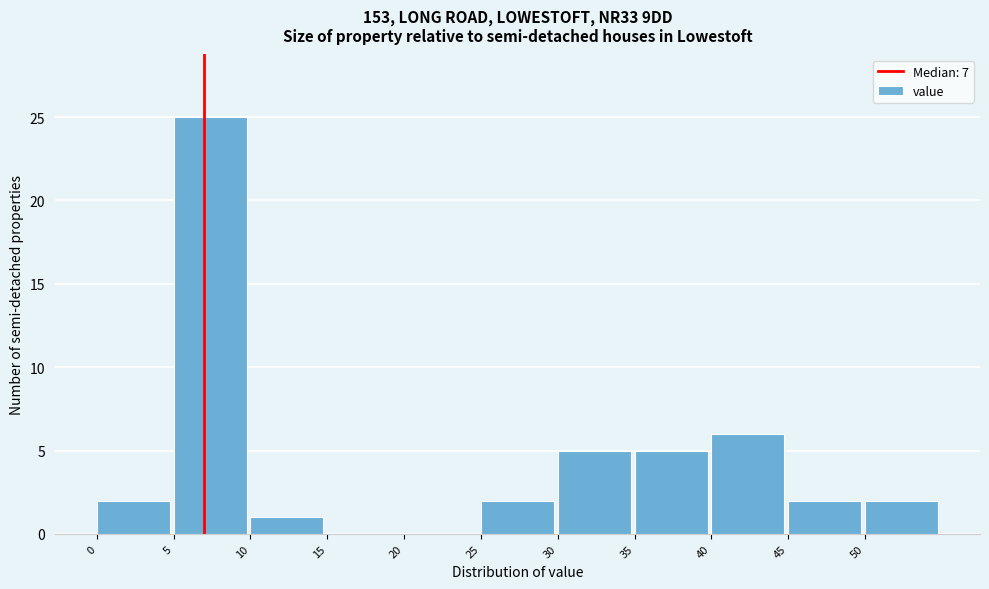

Reading left to right, list every bar in this chart as the range it spans on the x-axis followed by its height. The values are not printed on the chart, so give them approximately, as read against the axis.

0 to 5: 2
5 to 10: 25
10 to 15: 1
15 to 20: 0
20 to 25: 0
25 to 30: 2
30 to 35: 5
35 to 40: 5
40 to 45: 6
45 to 50: 2
50 to 55: 2